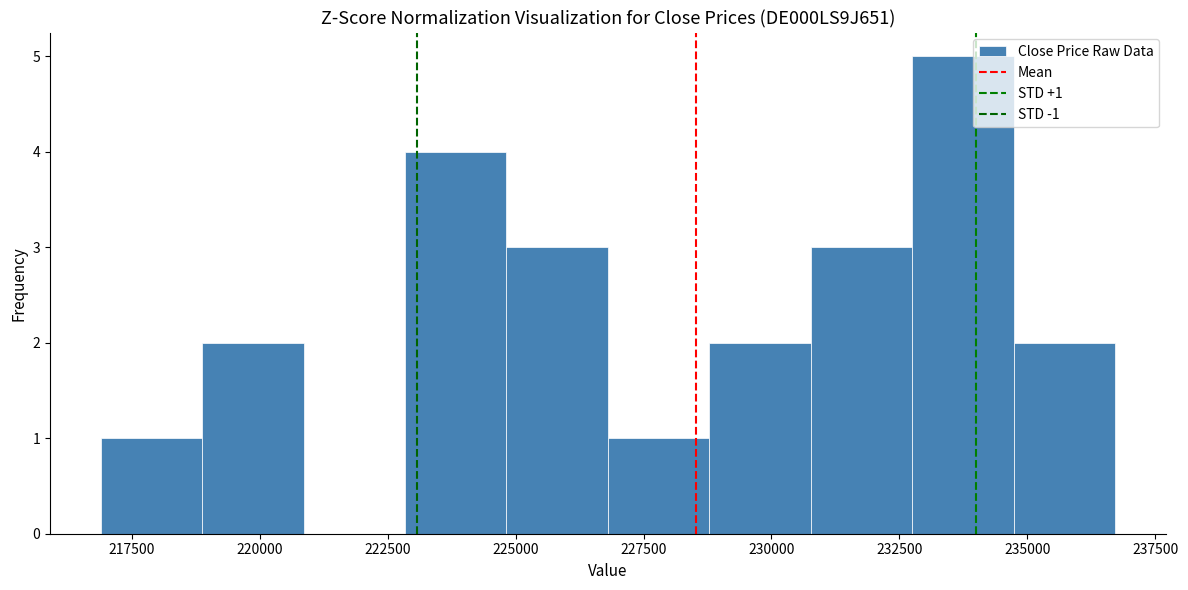

Around what value on the x-axis is the tallest bar? Give the approximate position of its centre, as read against the axis.

233500